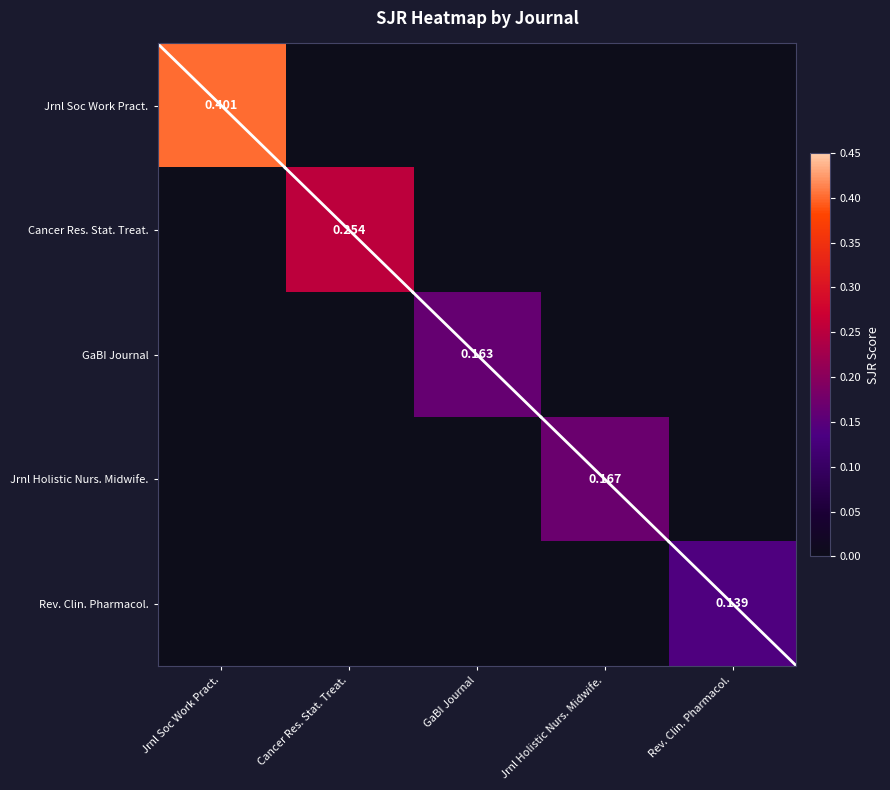

Is the value of Jrnl Holistic Nurs. Midwife. at Rev. Clin. Pharmacol. greater than the value of Jrnl Soc Work Pract. at Jrnl Holistic Nurs. Midwife.?

No